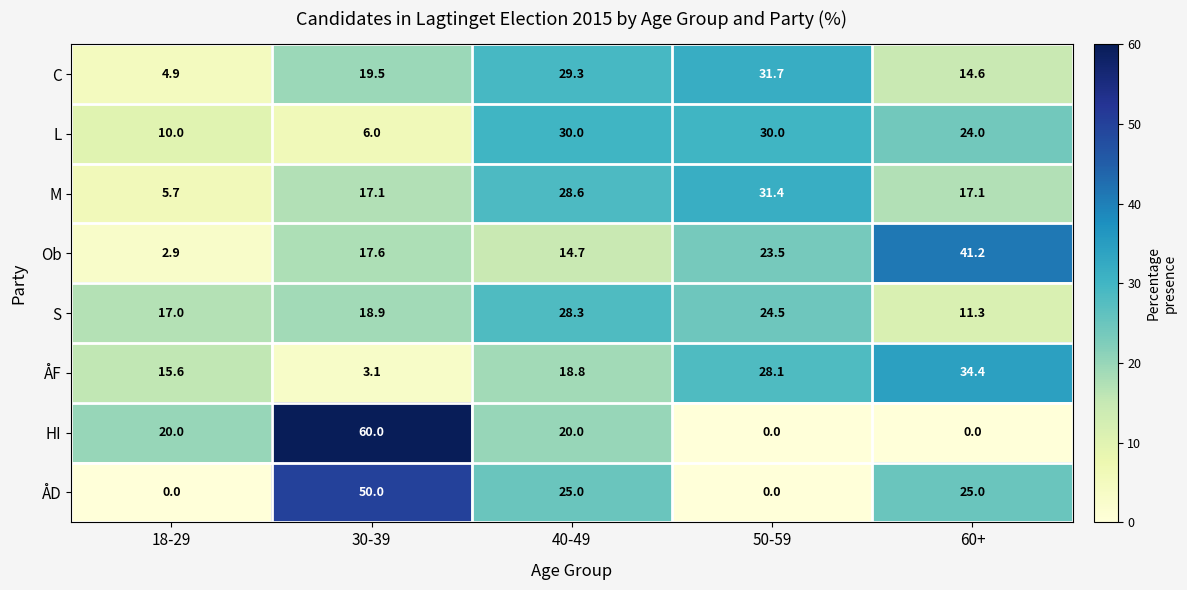

List the series in order of their peak value, highest first.

HI, ÅD, Ob, ÅF, C, M, L, S